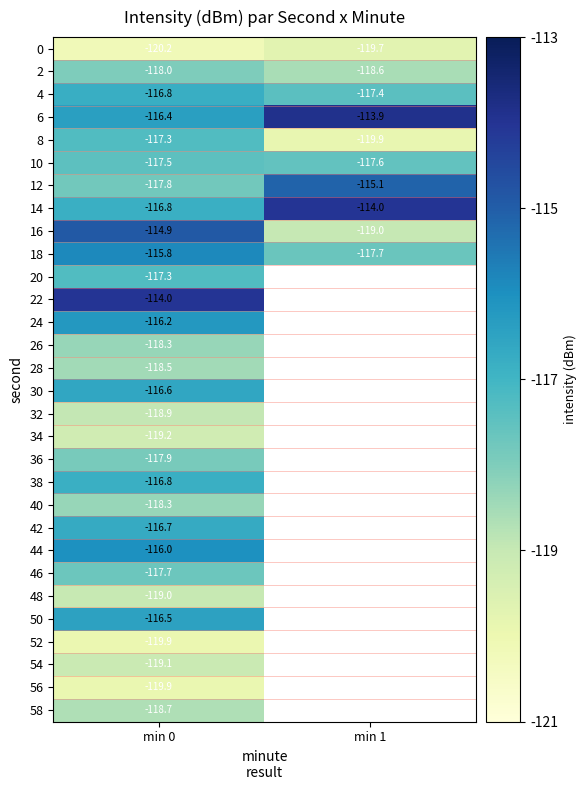

Is the value of 8 at min 1 greater than the value of 14 at min 0?

No